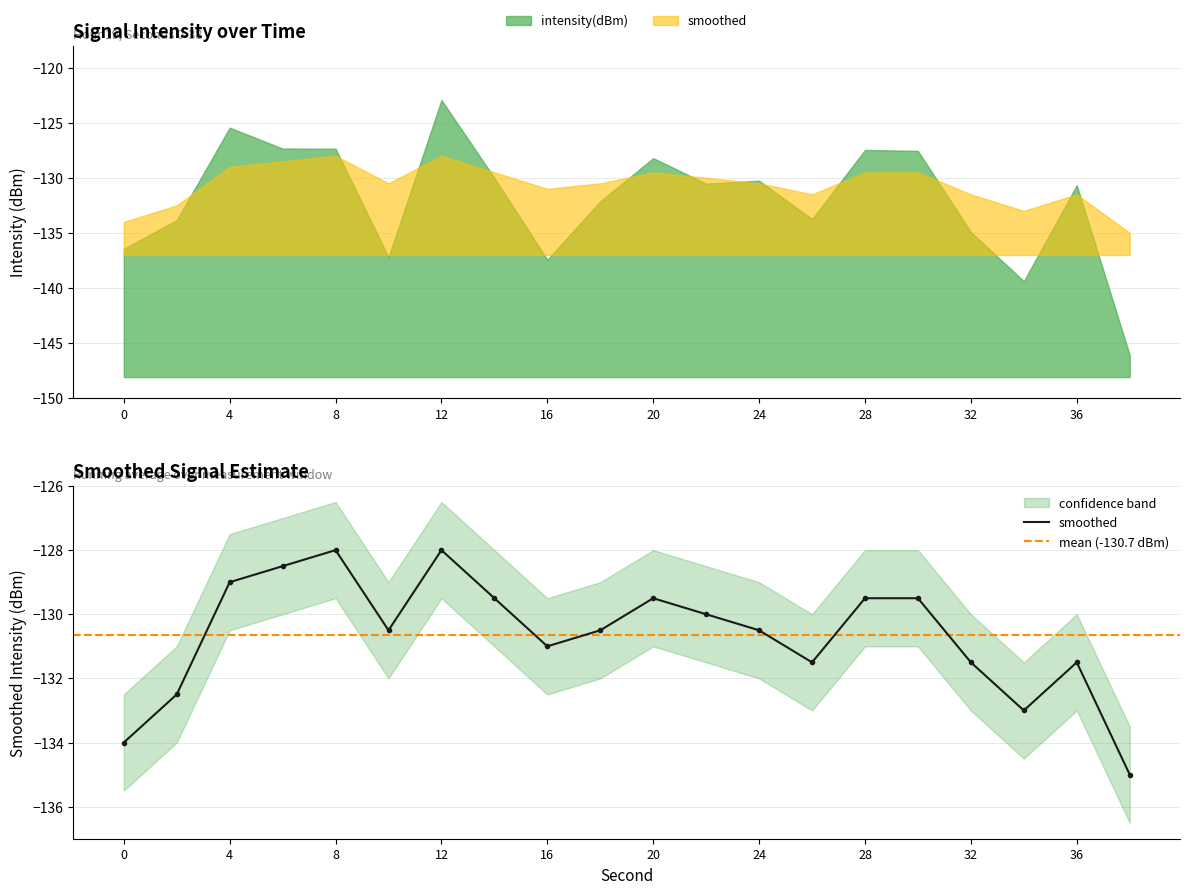

Which label corresponds to the smallest value in the chart?

38